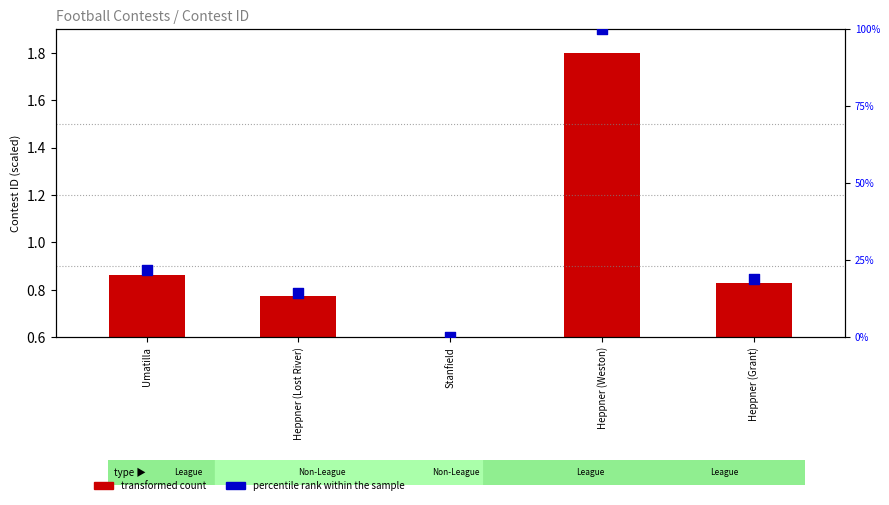

Which series has the largest total across all categories?

percentile rank within the sample